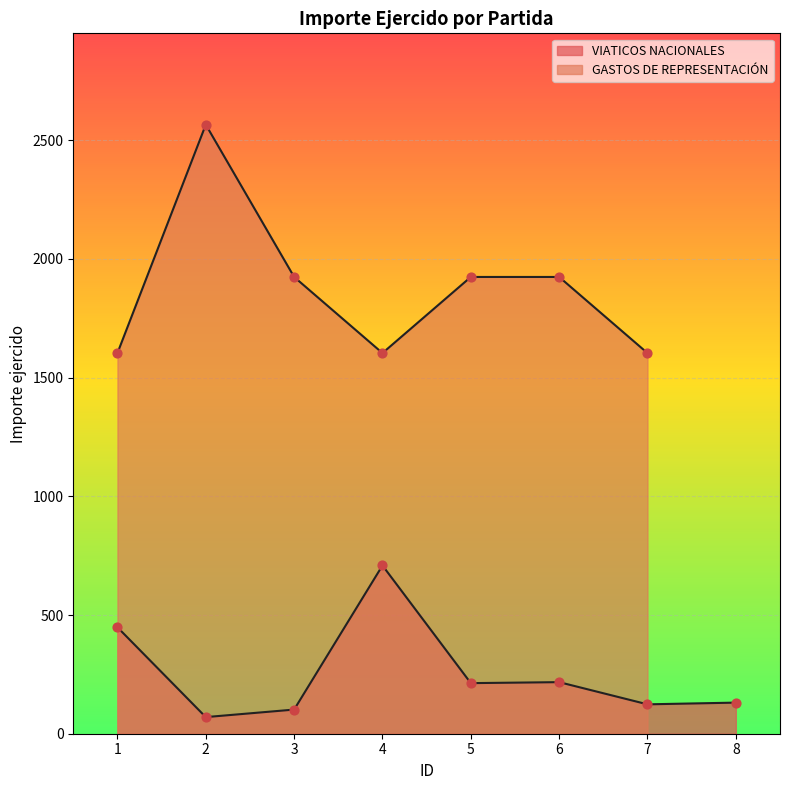

What is the ratio of the value at 3 to the value at 2?

1.5